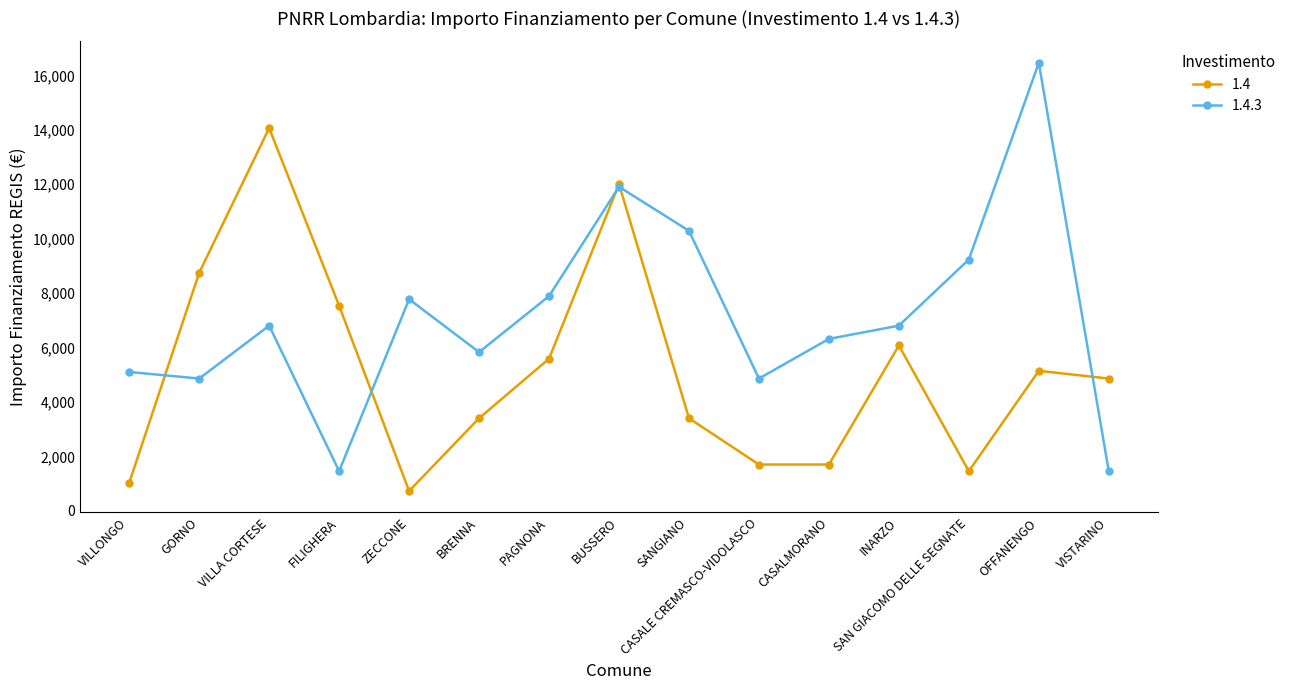

What is the total value across all series at ZECCONE?

8505